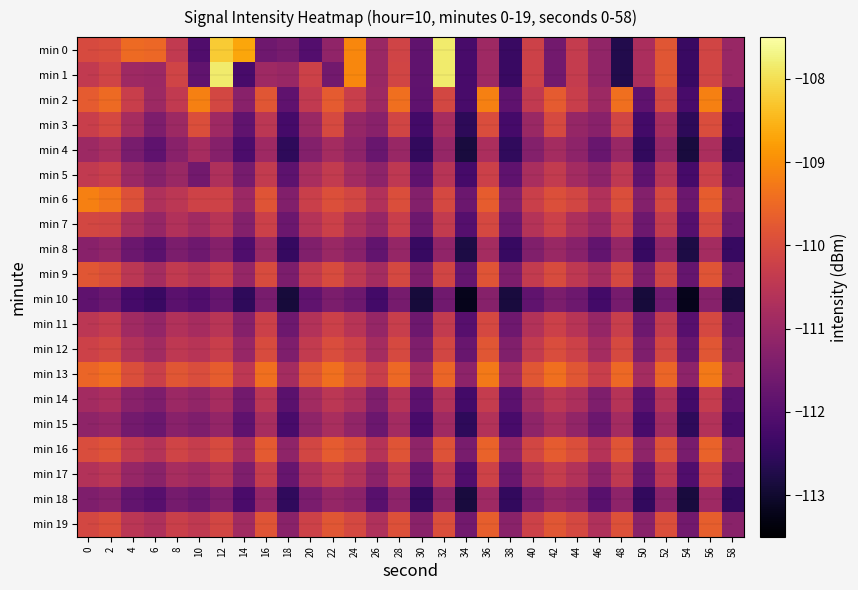

What is the total value across all series at 24?

-2210.1